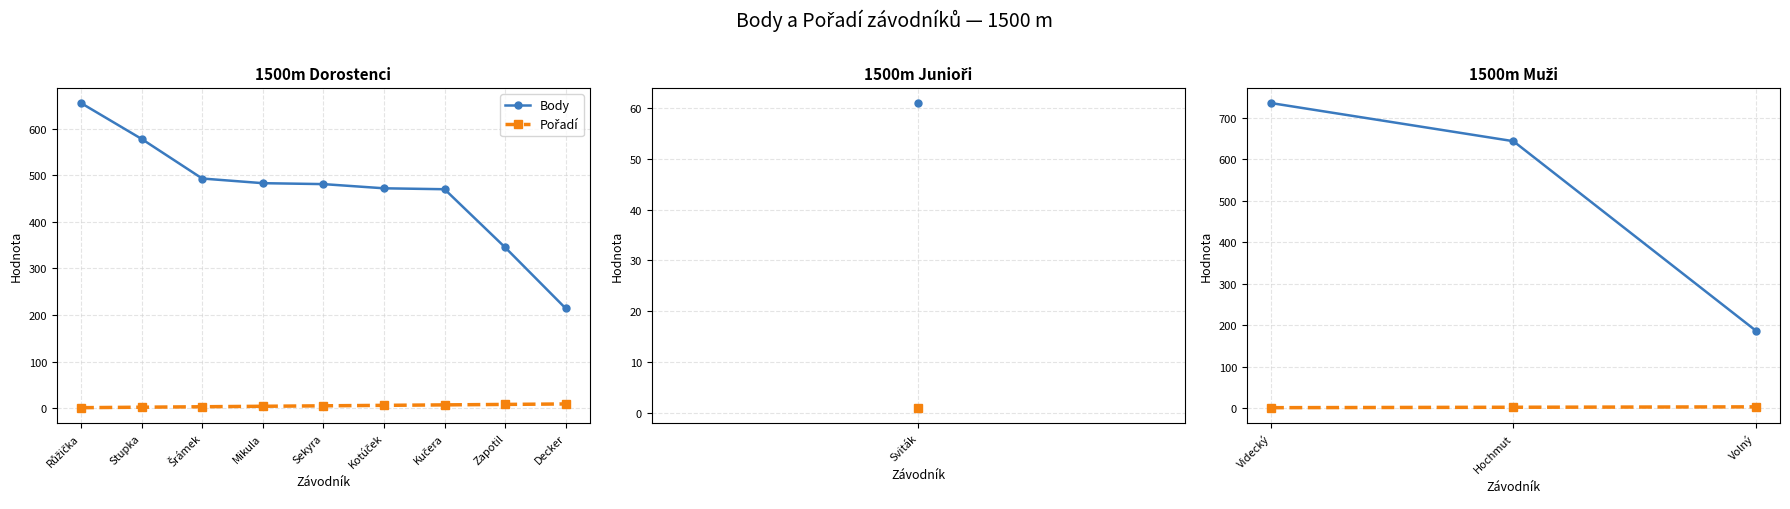

What is the minimum value for Pořadí?

1